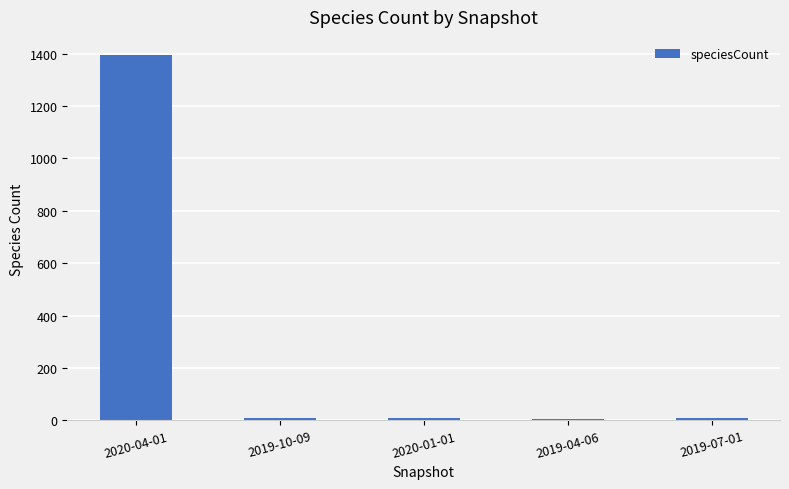

What position from the right is 2019-07-01?

1